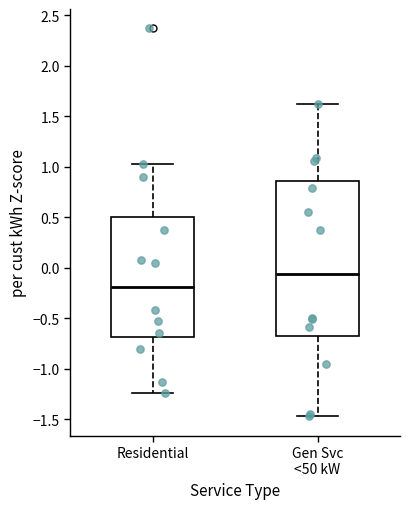

Reading left to right, read every box against the y-axis: the position of its median line, the range the box covers, and the ends of its whiskers. The values are not printed on the chart, so give them approximately, as read against the axis.

Residential: median -0.20, box -0.70 to 0.50, whiskers -1.25 to 1.05
Gen Svc <50 kW: median -0.05, box -0.70 to 0.85, whiskers -1.45 to 1.60